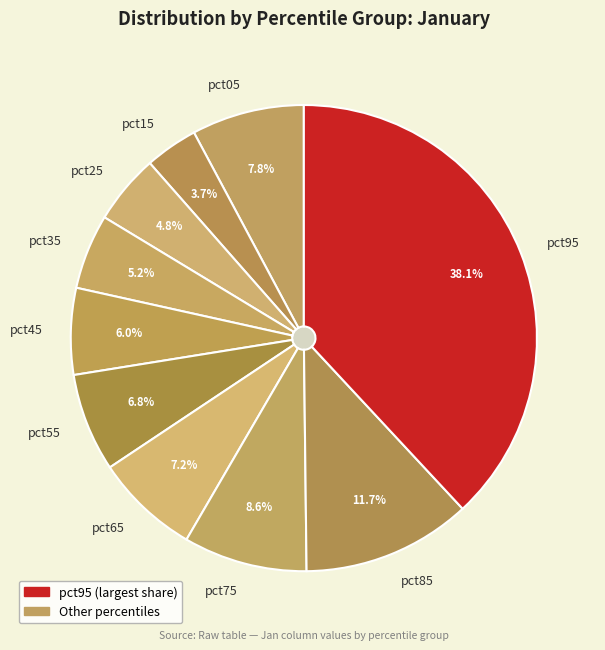

Is pct95 the majority of the pie?

No